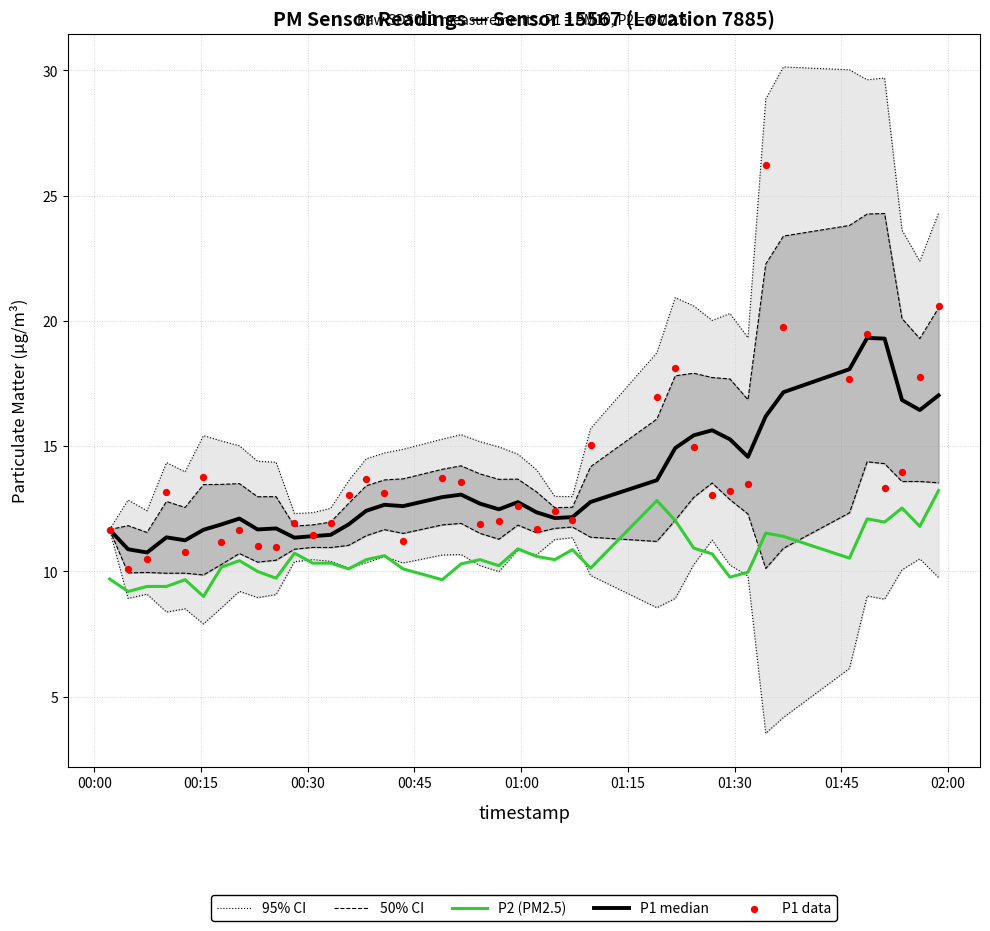

Which series contains the highest Y value?

P1 data